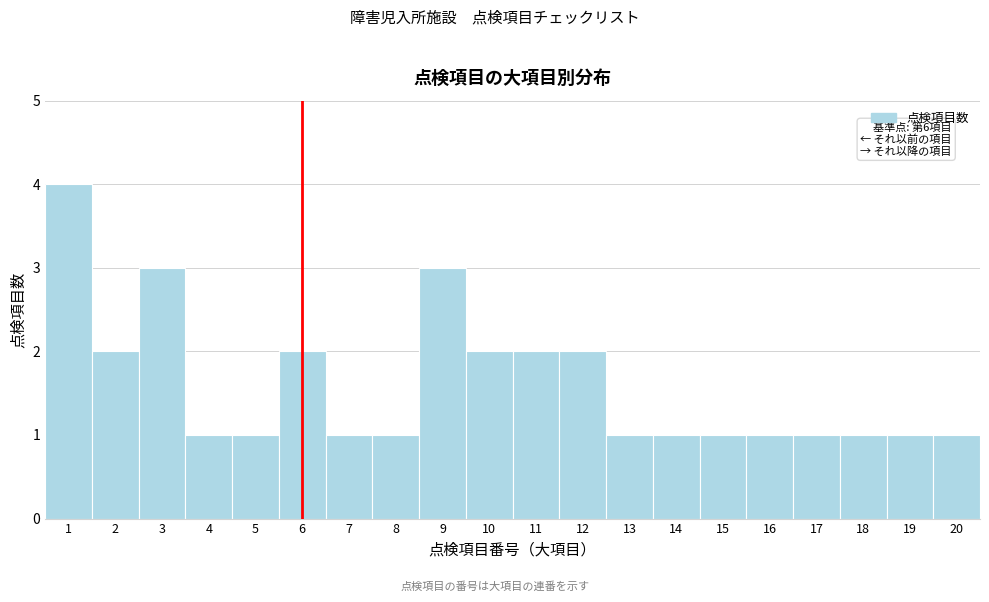

Over which range of the x-axis is the bar tallest?

0.5 to 1.5